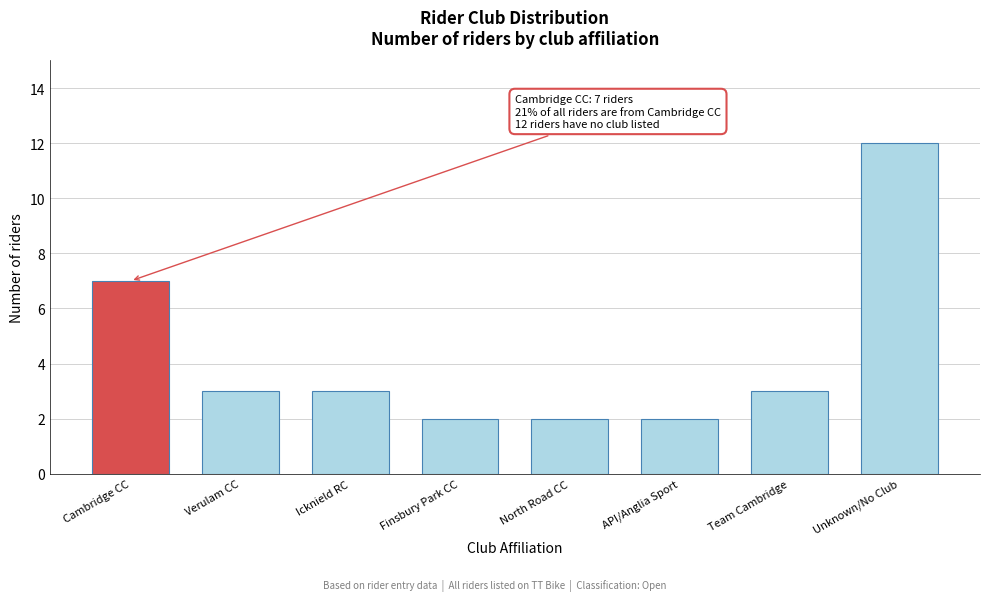

Reading left to right, extract all data points from this chart.

Cambridge CC=7	Verulam CC=3	Icknield RC=3	Finsbury Park CC=2	North Road CC=2	API/Anglia Sport=2	Team Cambridge=3	Unknown/No Club=12